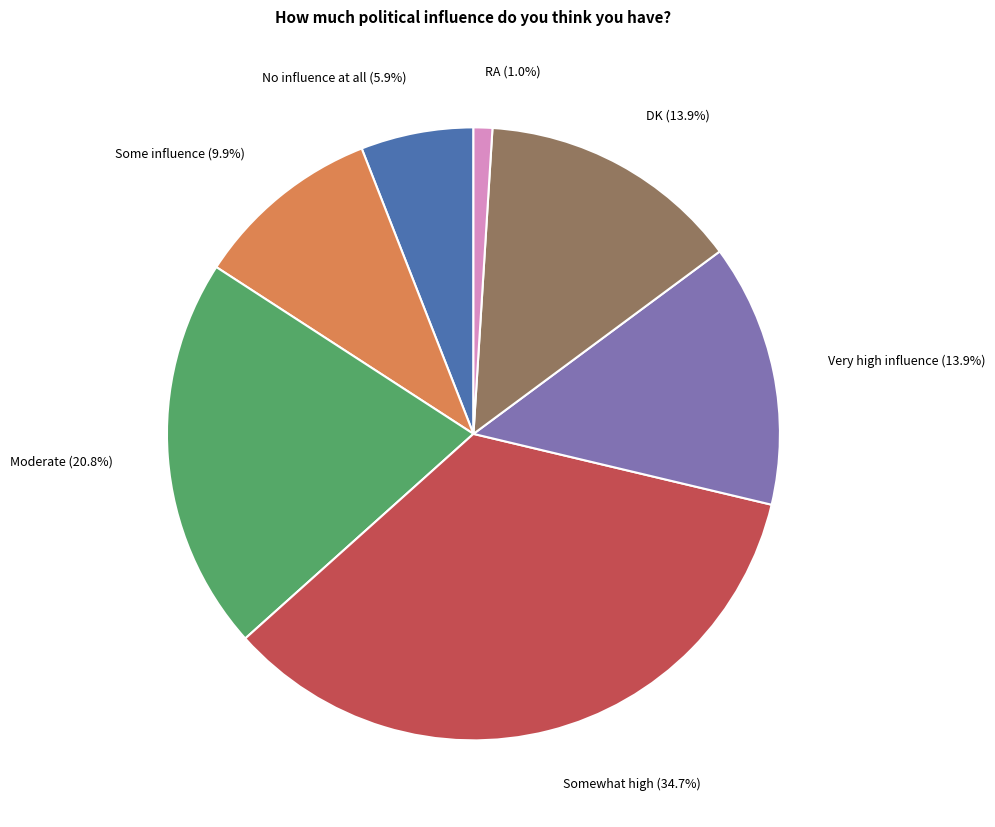

Which slice is the largest?

Somewhat high